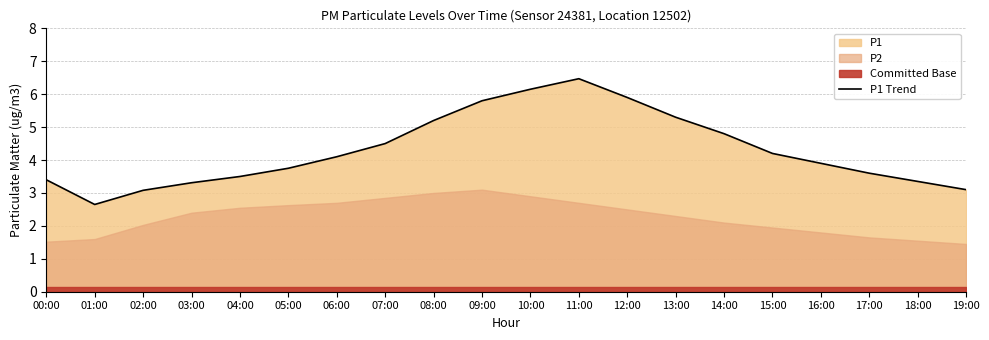

What is the difference between the maximum and second lowest values?

3.4